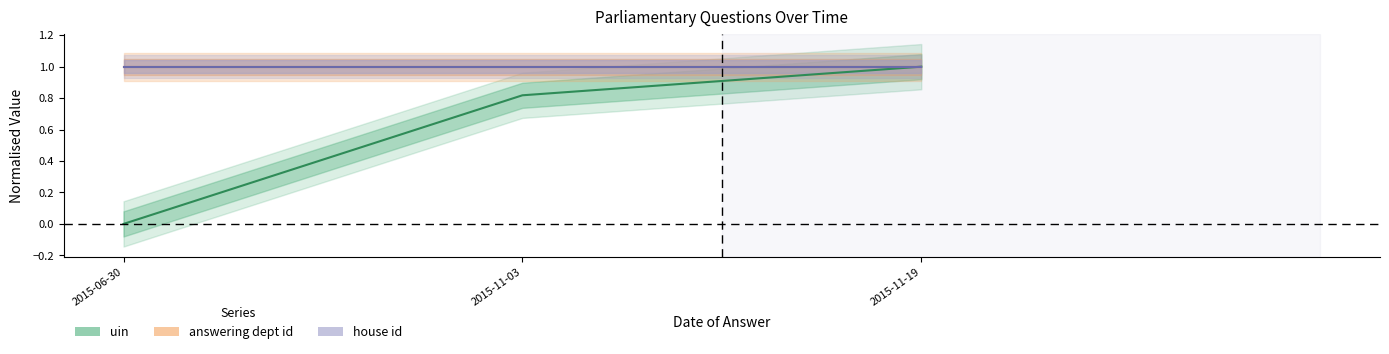

Which series has the largest total across all categories?

answering dept id